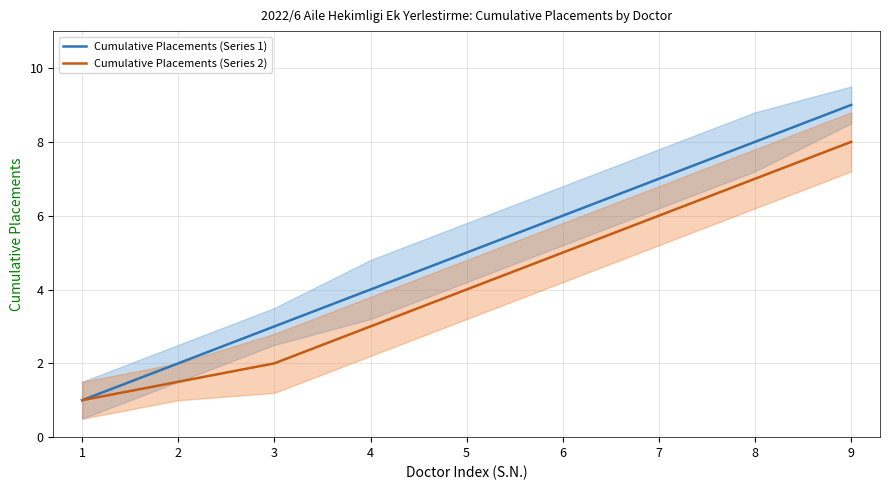

True or false: Cumulative Placements (Series 1) and Cumulative Placements (Series 2) cross at least once.

False